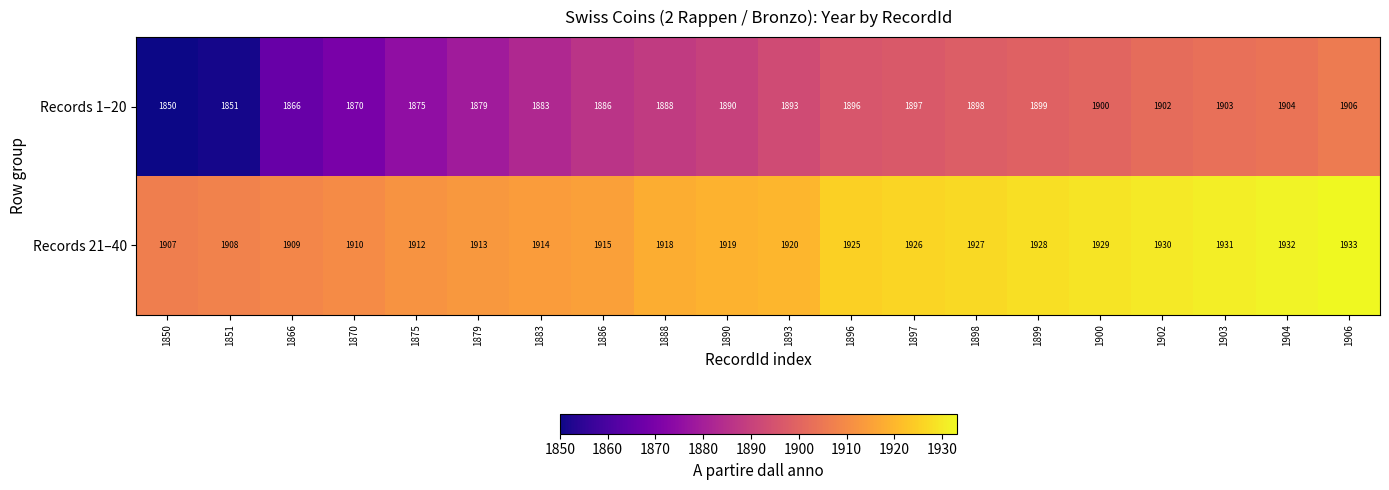

Which series has the widest spread of values?

Records 1–20